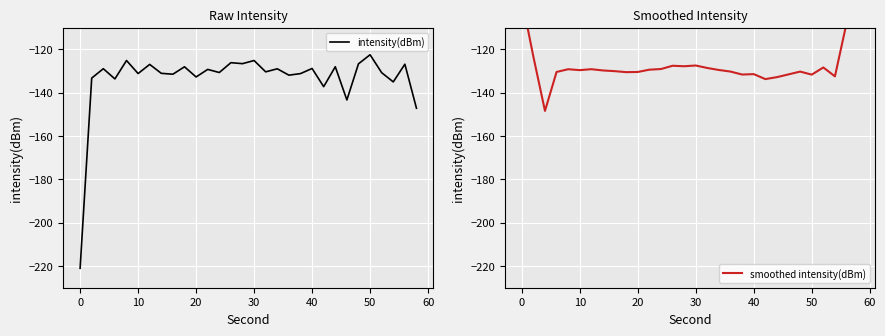

What are all the series names shown in the legend?

intensity(dBm), smoothed intensity(dBm)